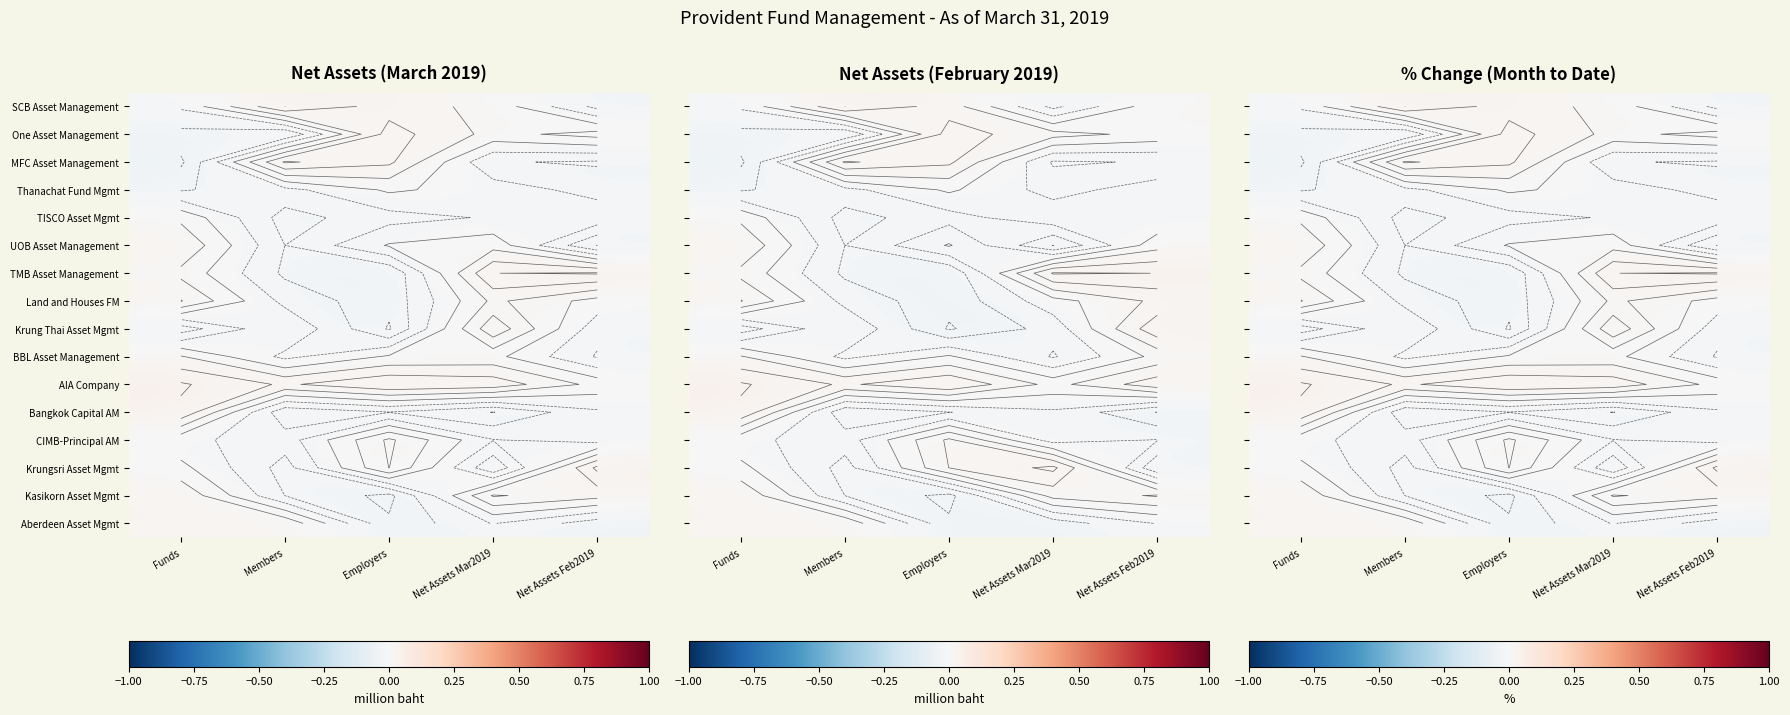

Where is SCB Asset Management nearest to the value 0?

Net Assets Mar2019